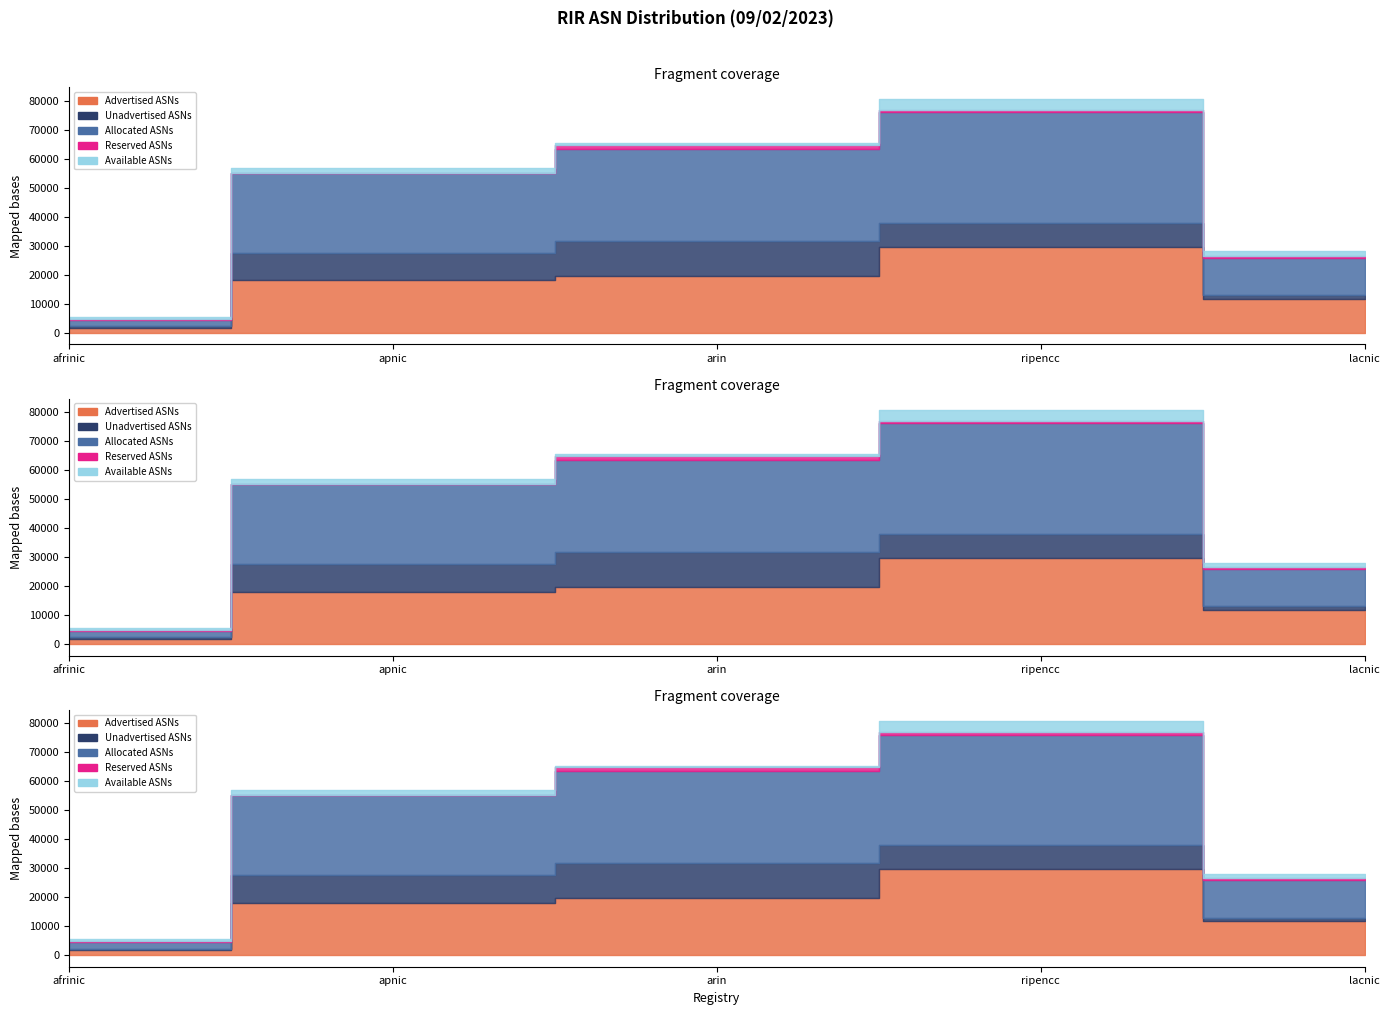

Reading right to left, extract all data points from this chart.

Advertised ASNs: lacnic=11616	ripencc=29624	arin=19511	apnic=18002	afrinic=1746
Unadvertised ASNs: lacnic=1308	ripencc=8338	arin=12173	apnic=9543	afrinic=504
Allocated ASNs: lacnic=12924	ripencc=37962	arin=31684	apnic=27545	afrinic=2250
Reserved ASNs: lacnic=741	ripencc=846	arin=1430	apnic=0	afrinic=357
Available ASNs: lacnic=1438	ripencc=3733	arin=484	apnic=1788	afrinic=719